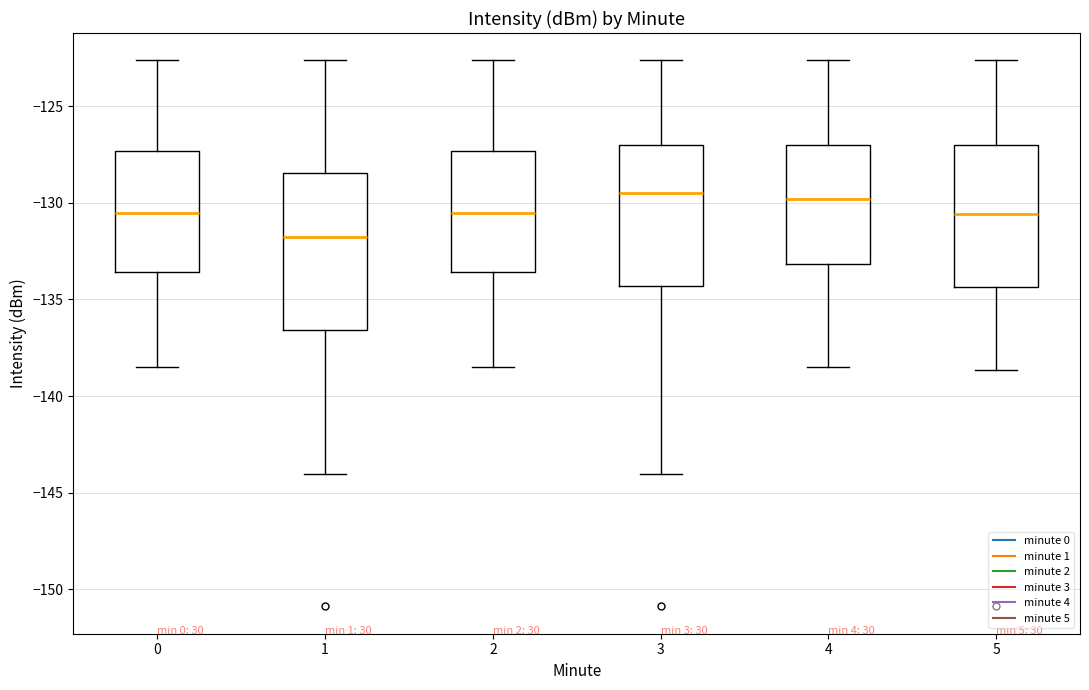

Where is the upper edge of the box at x = 0 on the y-axis? The values are not printed on the chart, so give them approximately, as read against the axis.

-127.5